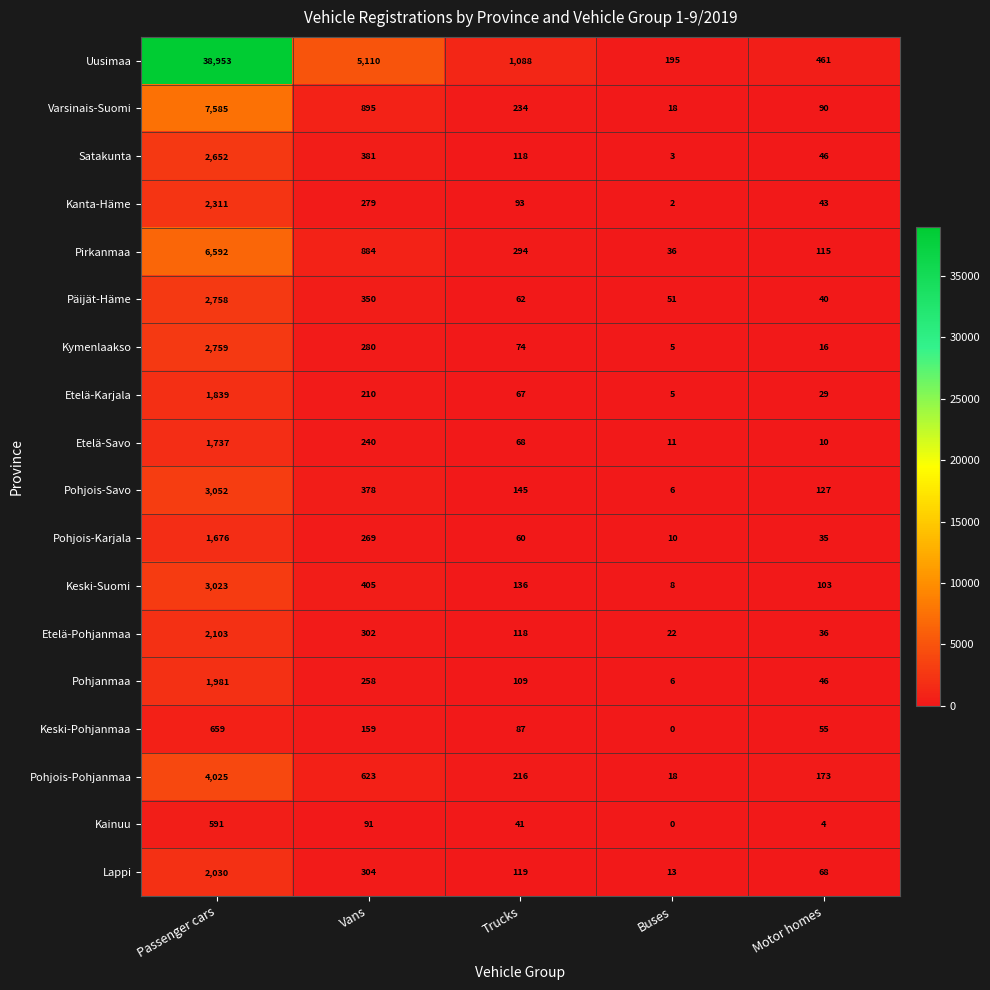

What is the total value across all series at Buses?

409